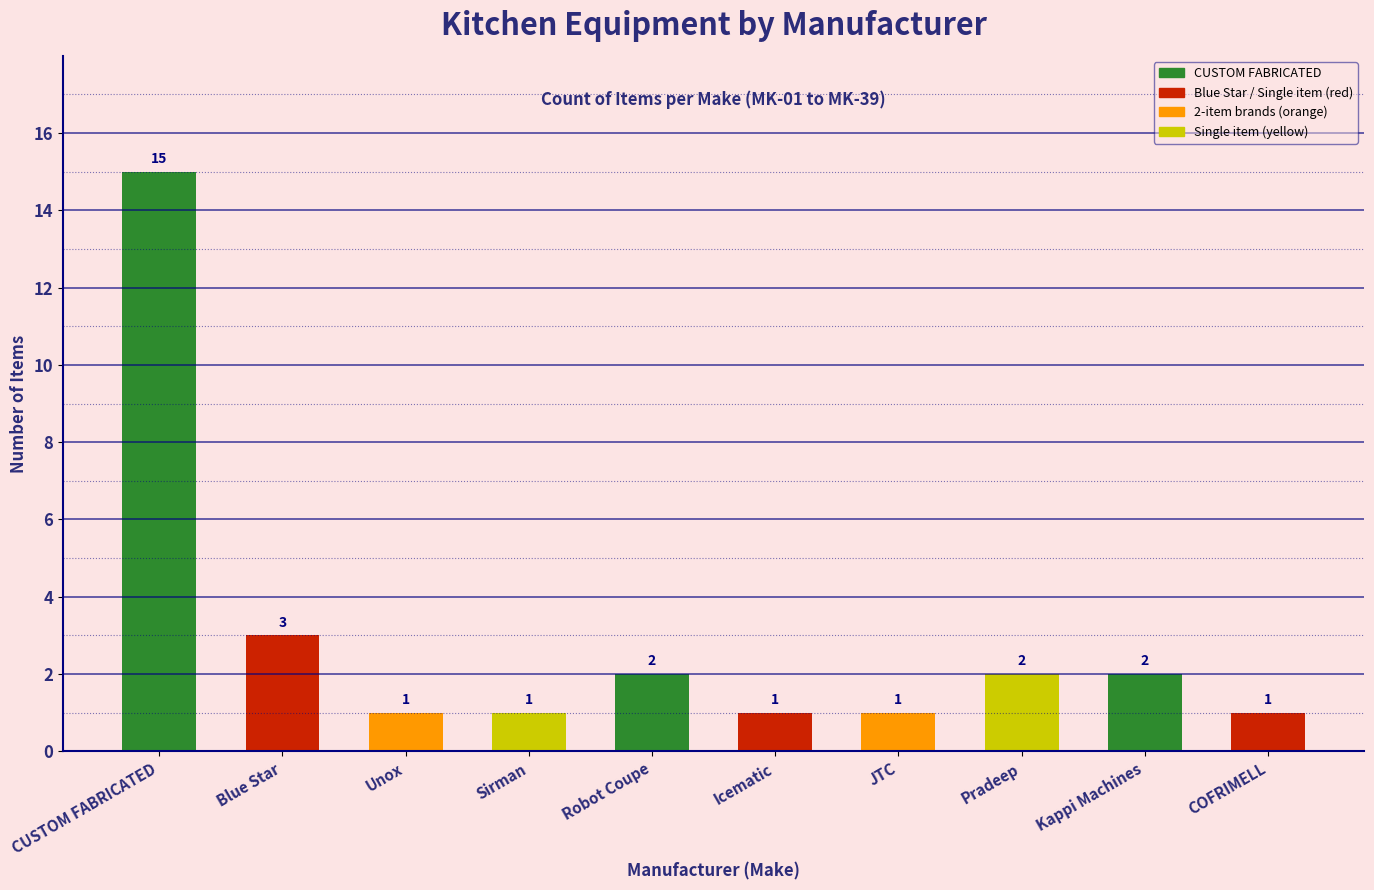

The value at COFRIMELL is 0. True or false?

False